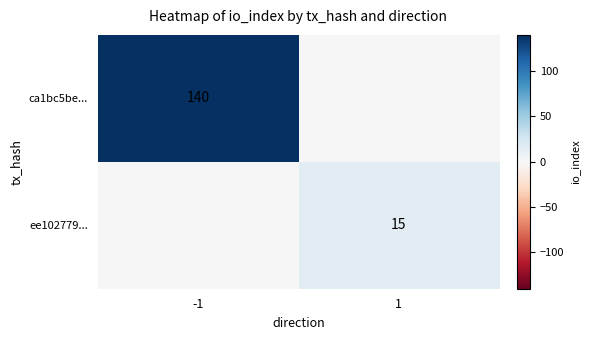

How many distinct data groups are displayed?

2